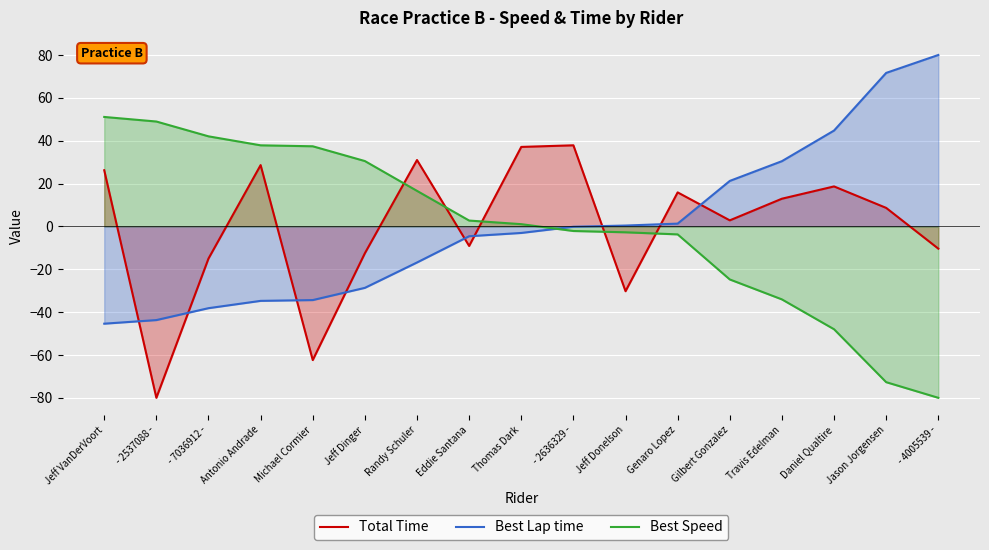

After their last crossing, which series has the higher values: Total Time or Best Lap time?

Best Lap time